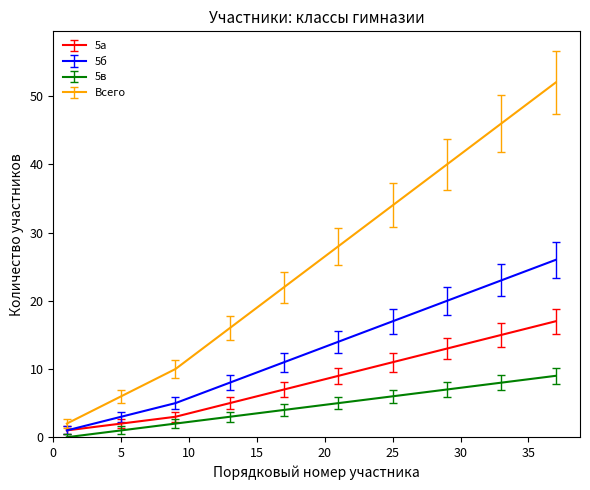

What is the maximum value shown in the chart?

52